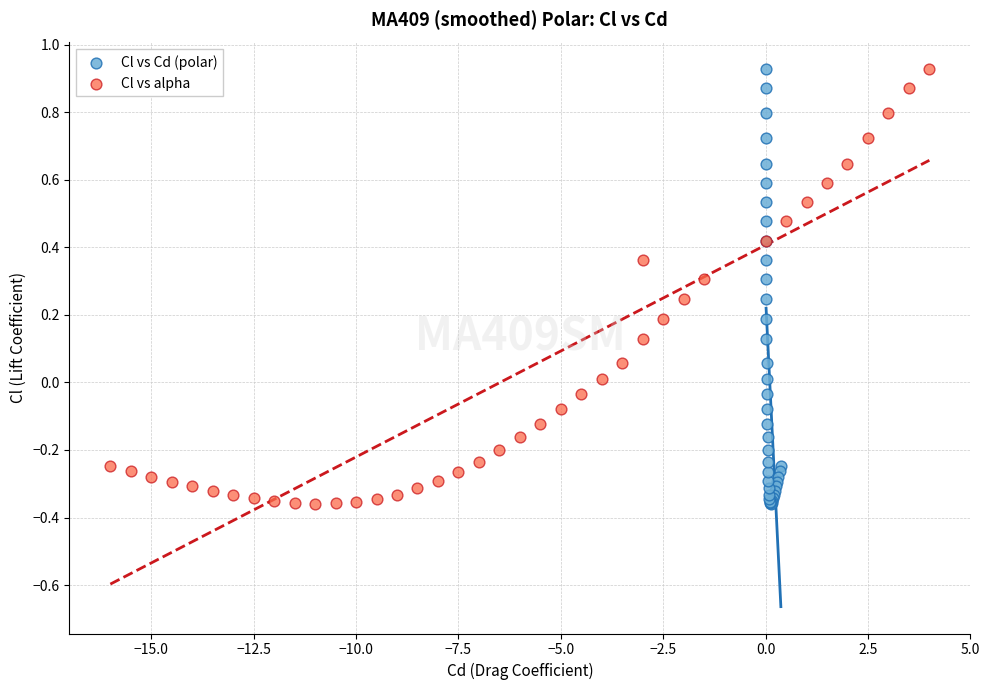

What are all the series names shown in the legend?

Cl vs Cd (polar), Cl vs alpha